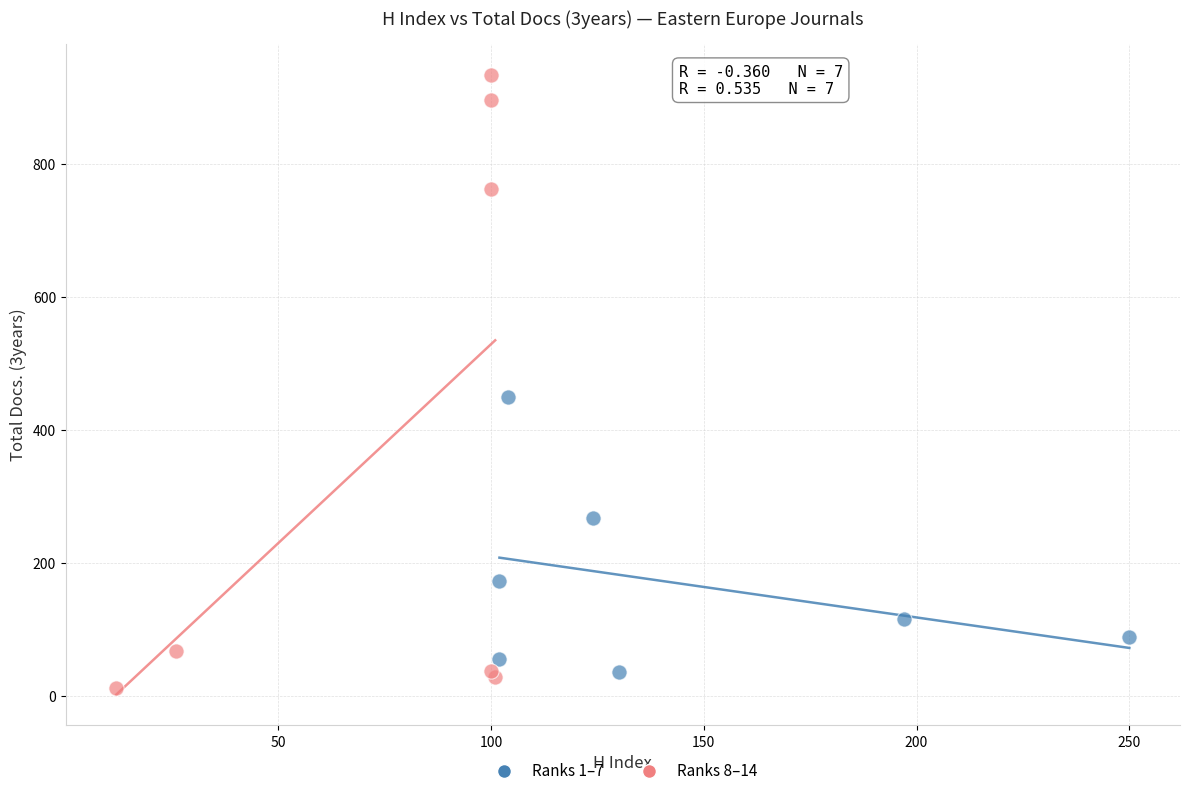

Which series has the largest Y range (max minus min)?

Ranks 8–14